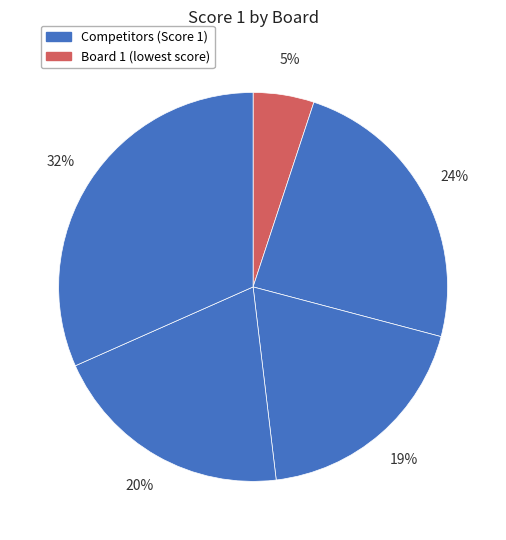

To the nearest percent, what is the average slice percentage?

20%